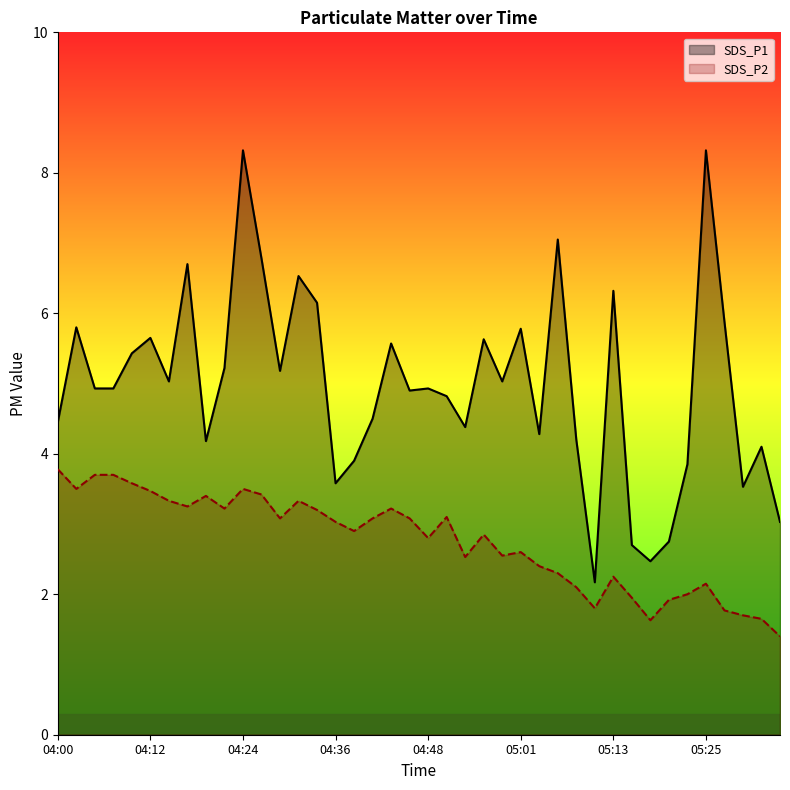

List the series in order of their overall mean, lowest first.

SDS_P2, SDS_P1